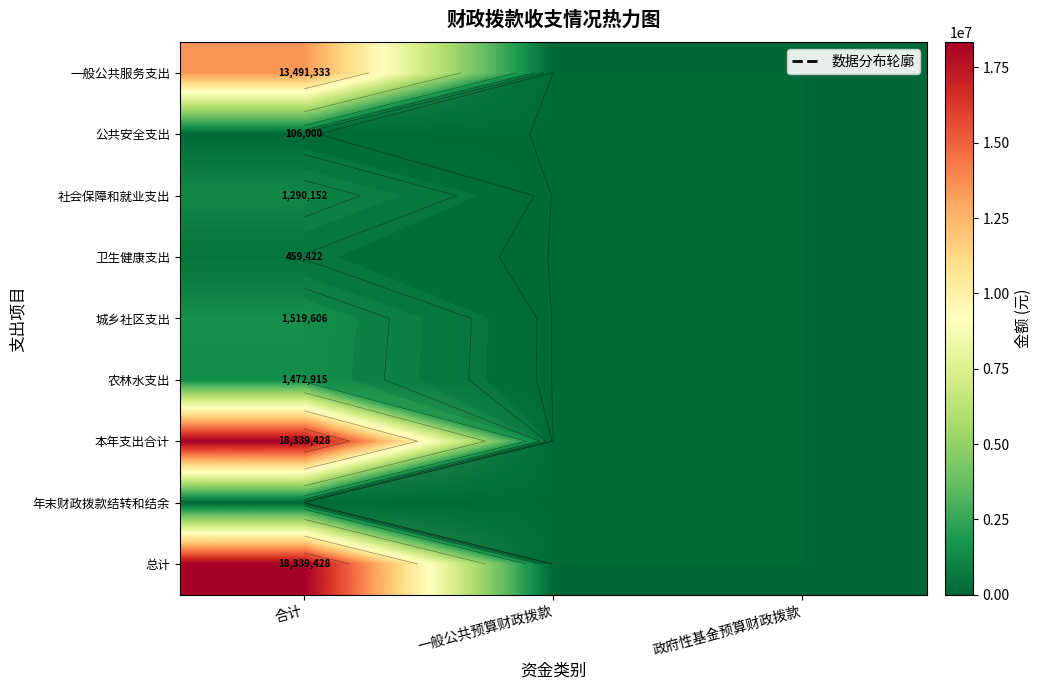

Between 合计 and 一般公共预算财政拨款, which series saw the biggest shift?

本年支出合计